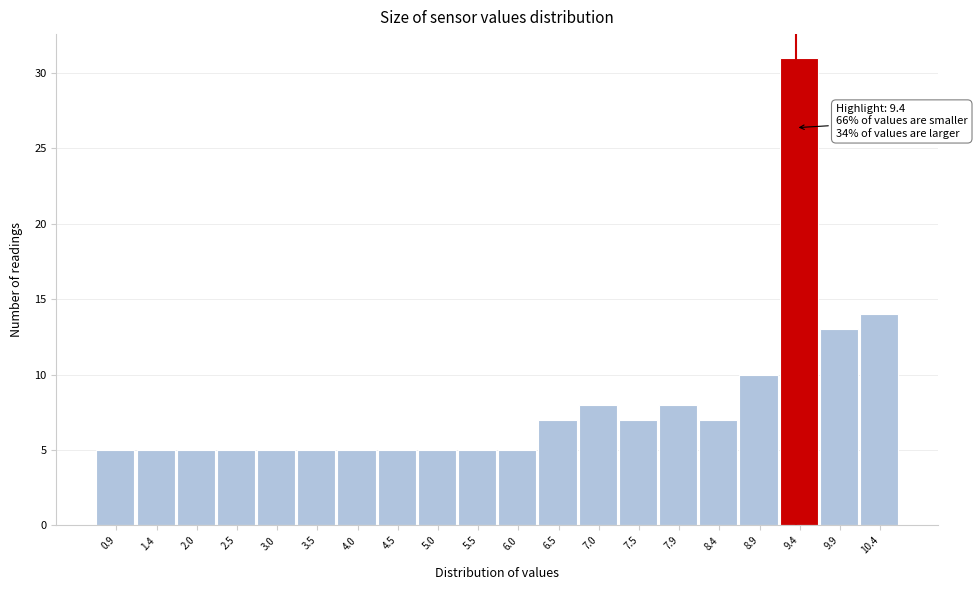

Which range on the x-axis has the tallest bar?

9.2 to 9.7